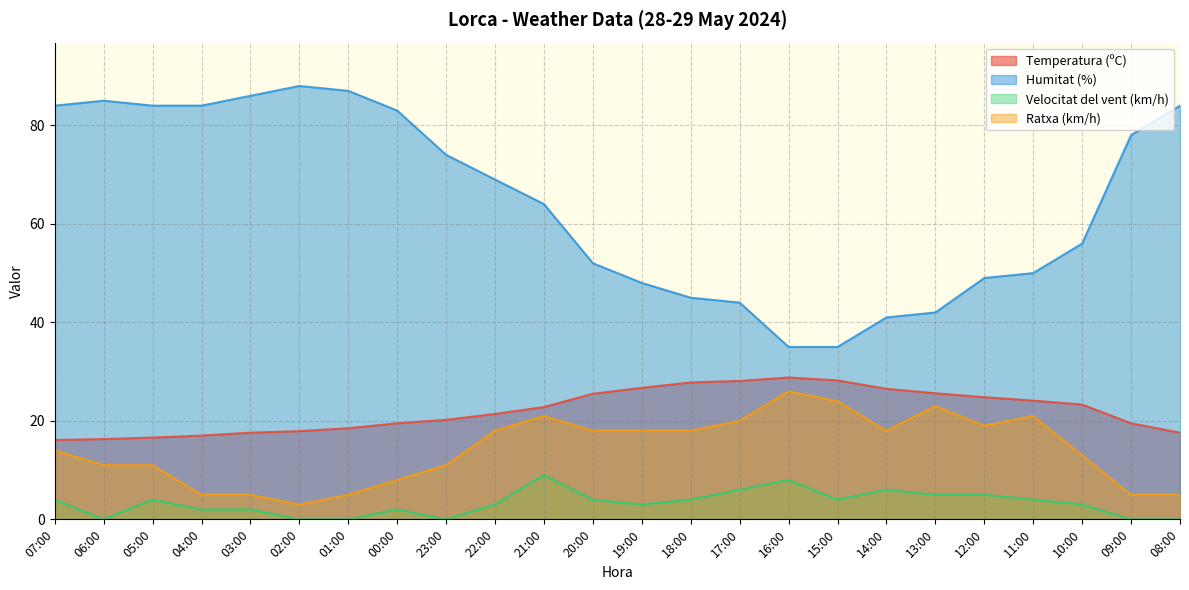

Read the Humitat (%) value at 23:00.

74.0